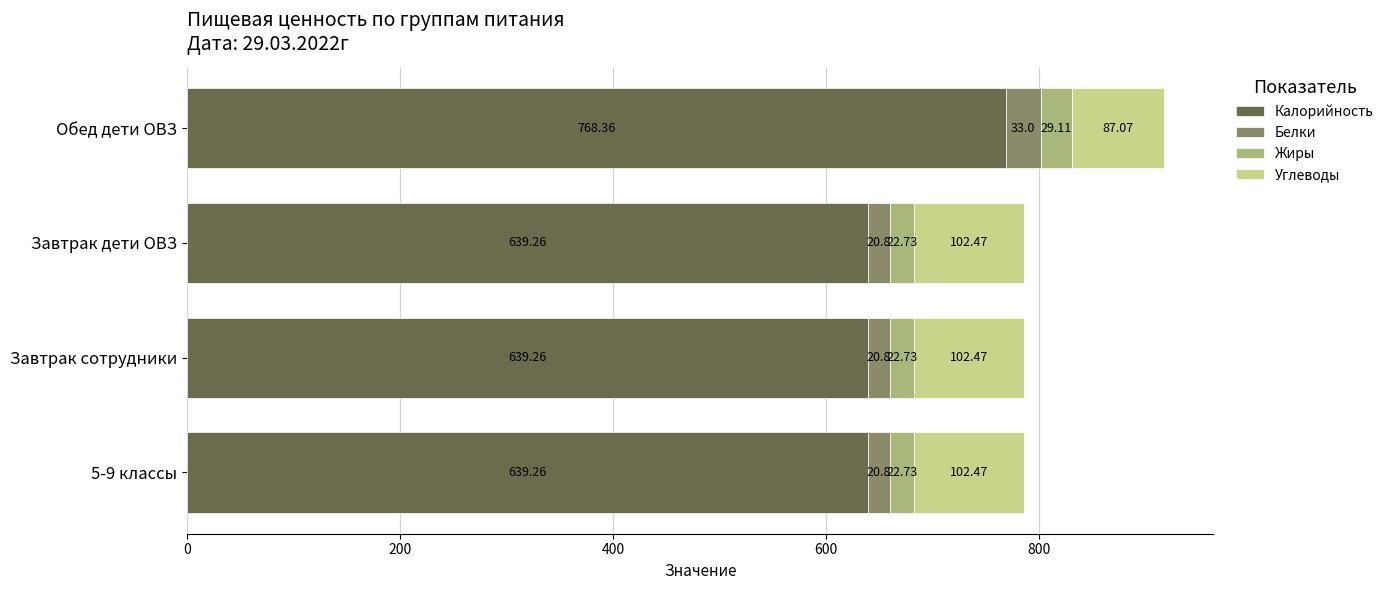

What is the total value across all series at Обед дети ОВЗ?

917.5